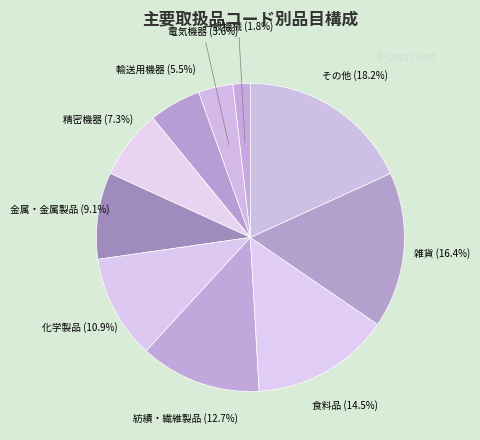

Approximately how many times larger is the value at 化学製品 compared to 金属・金属製品?

1.2